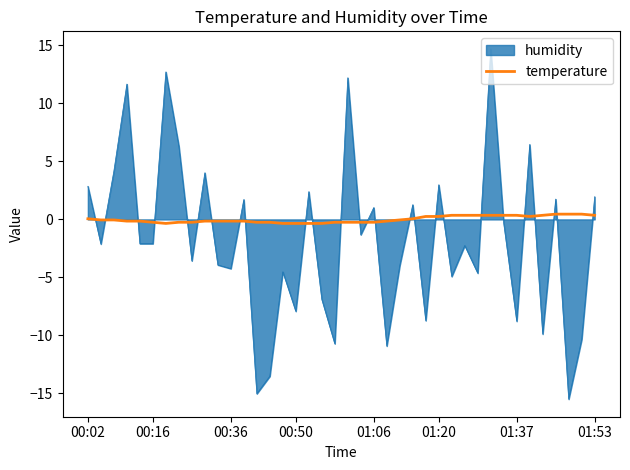

What is the maximum value for humidity?

14.7